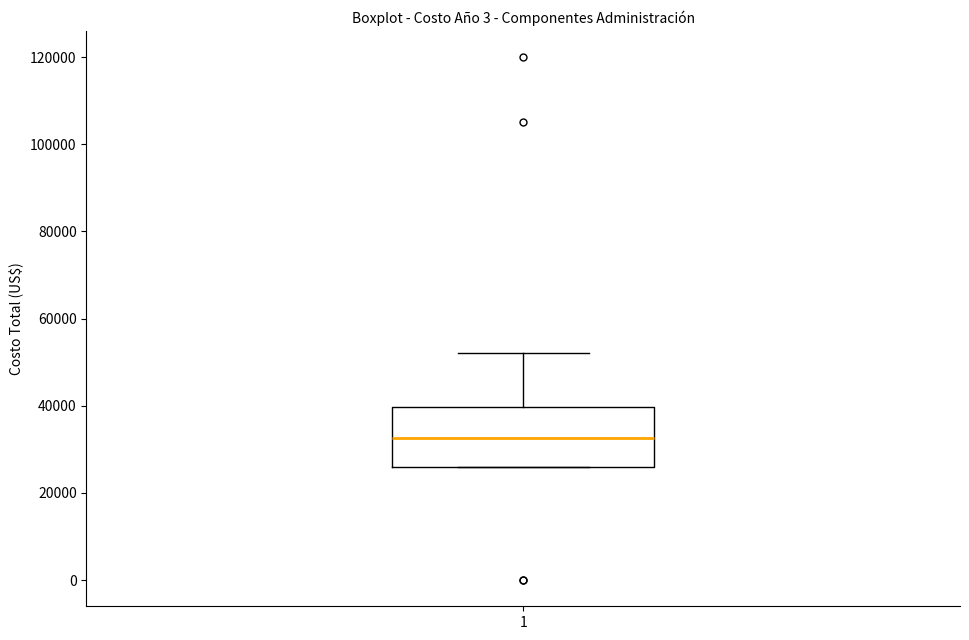

Transcribe this box plot: give where the median line is, the range the box spans, and where the two whiskers end, as read against the y-axis. The values are not printed on the chart, so give them approximately, as read against the axis.

median 32000, box 26000 to 40000, whiskers 26000 to 52000